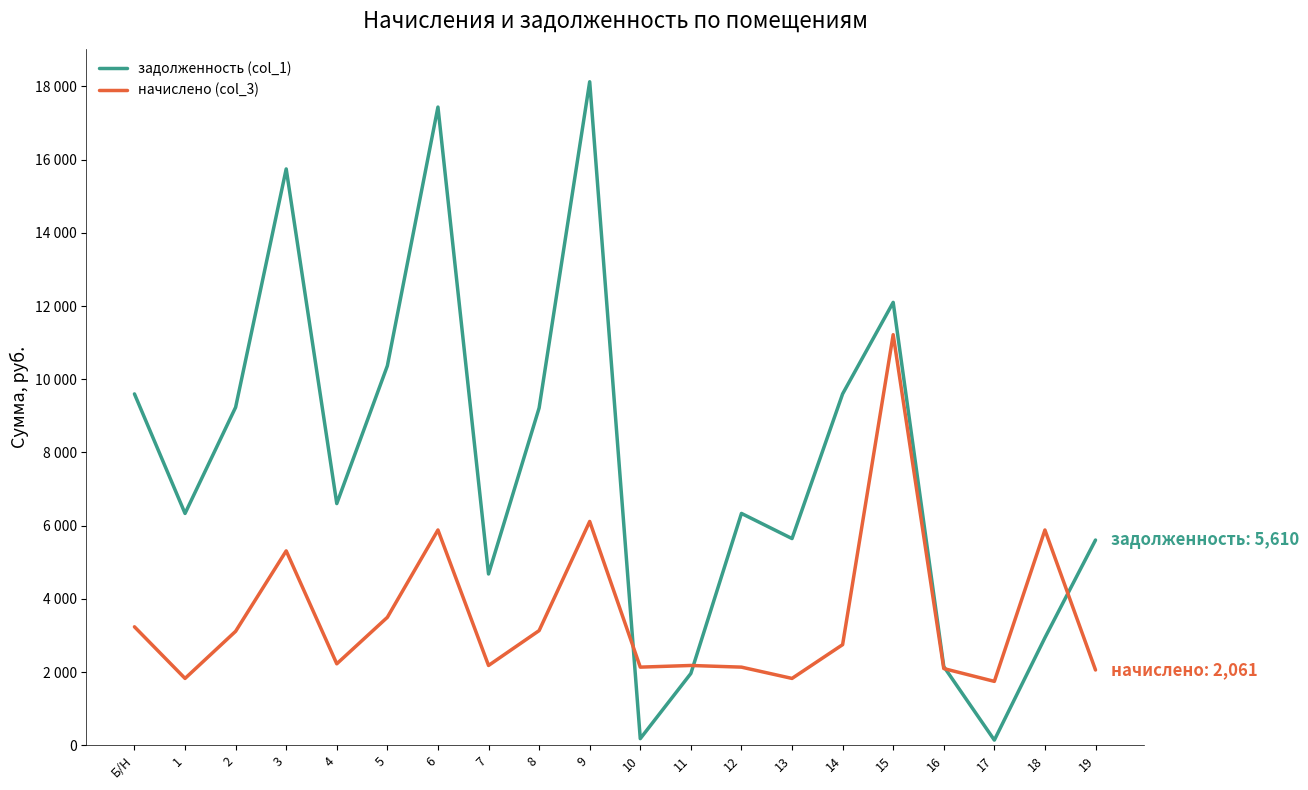

What is the difference between the maximum and second lowest values in the начислено (col_3) series?

9387.4